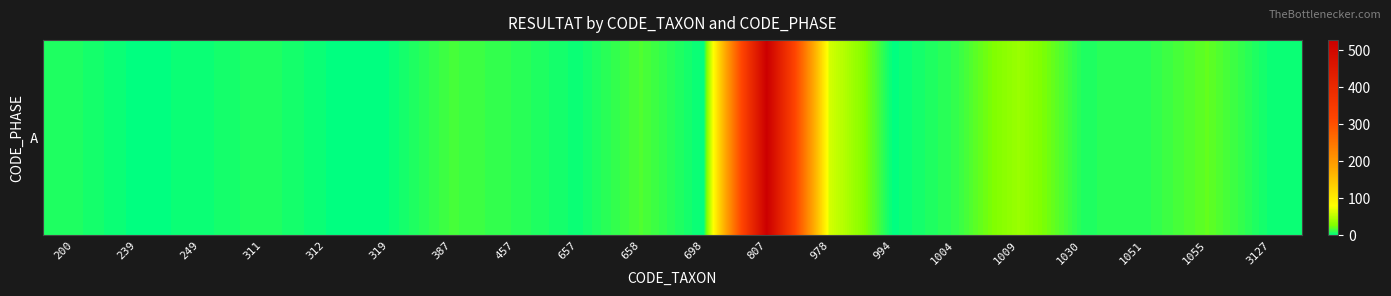

Rank the categories by value from highest to lowest.

807, 978, 1009, 1055, 658, 387, 1004, 457, 1051, 311, 1030, 200, 249, 657, 3127, 312, 319, 239, 698, 994